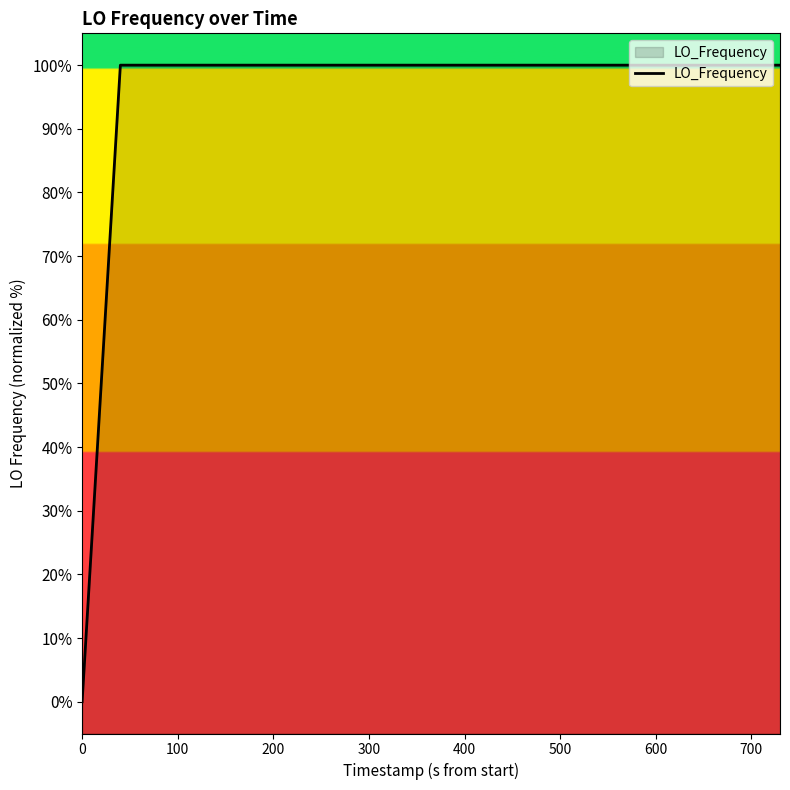

What is the difference between the maximum and minimum values?

100.0